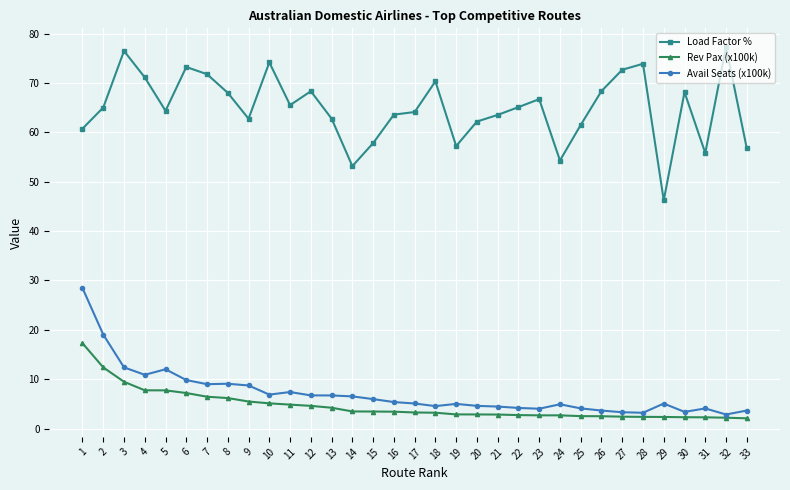

How many categories are shown in the chart?

33